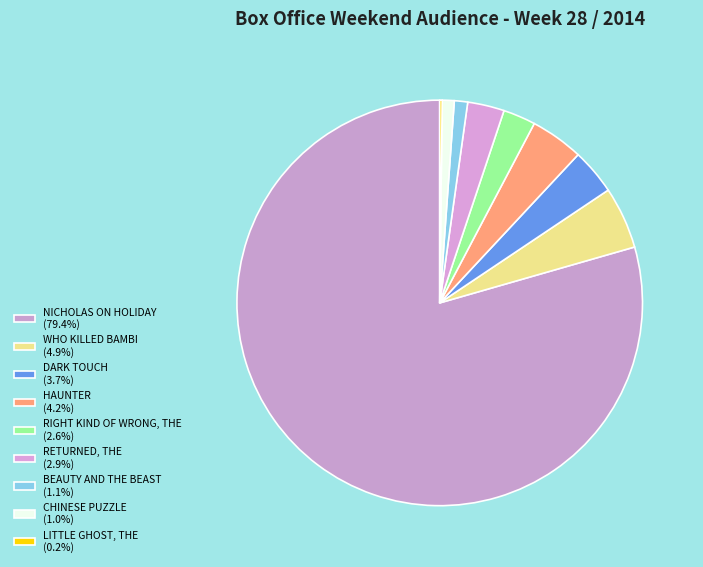

How many segments does this pie chart have?

9